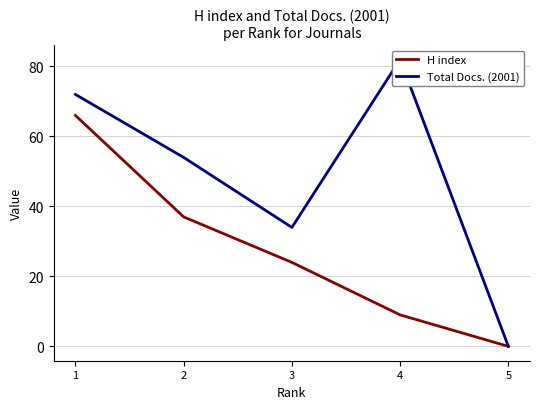

At which label does H index reach its minimum?

5